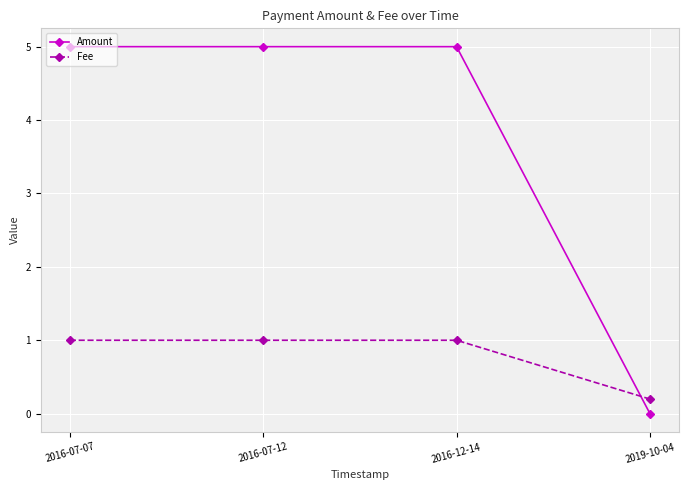

At 2016-12-14, list the series in order from largest to smallest.

Amount, Fee